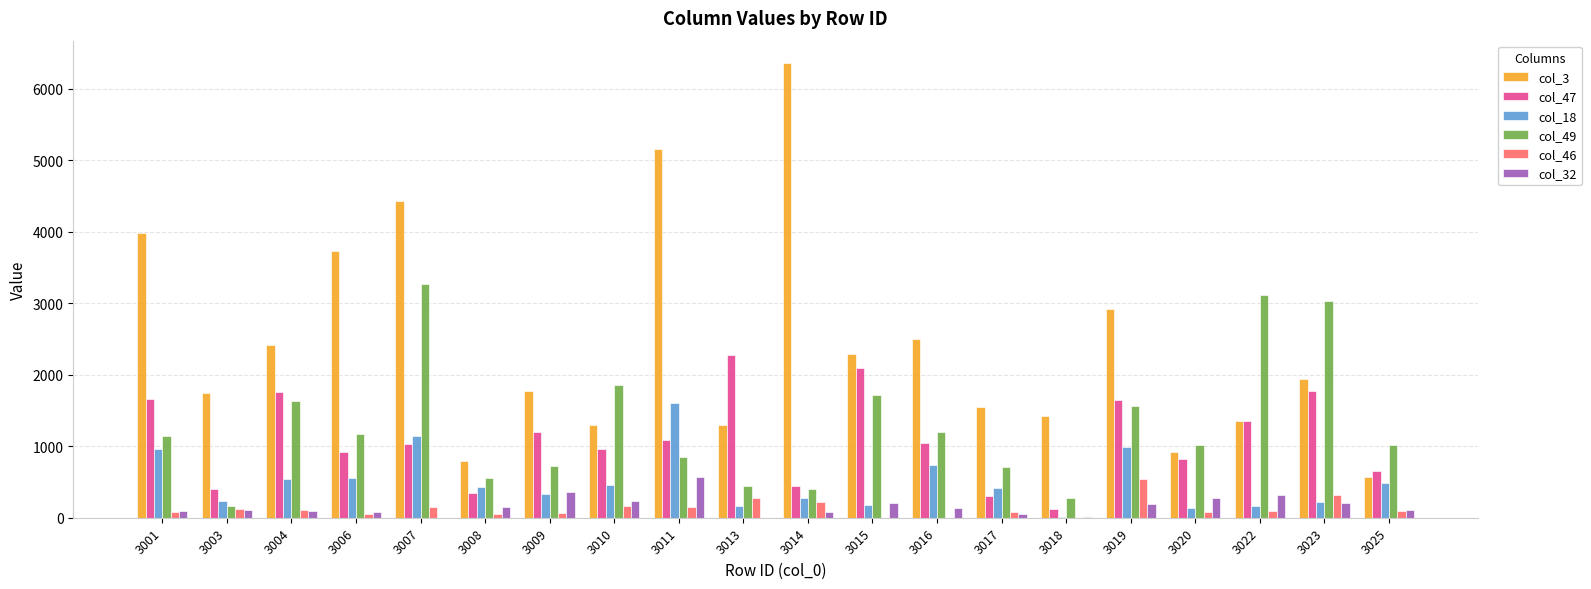

Is it true that col_47 equals 1650 at 3019?

True